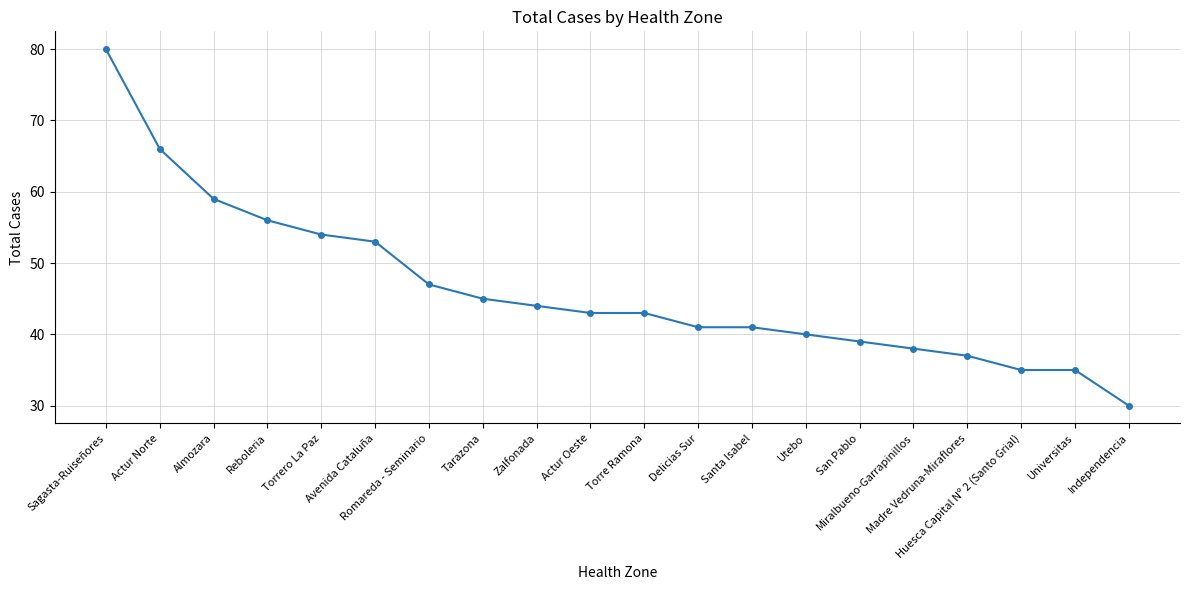

What is the maximum value shown in the chart?

80